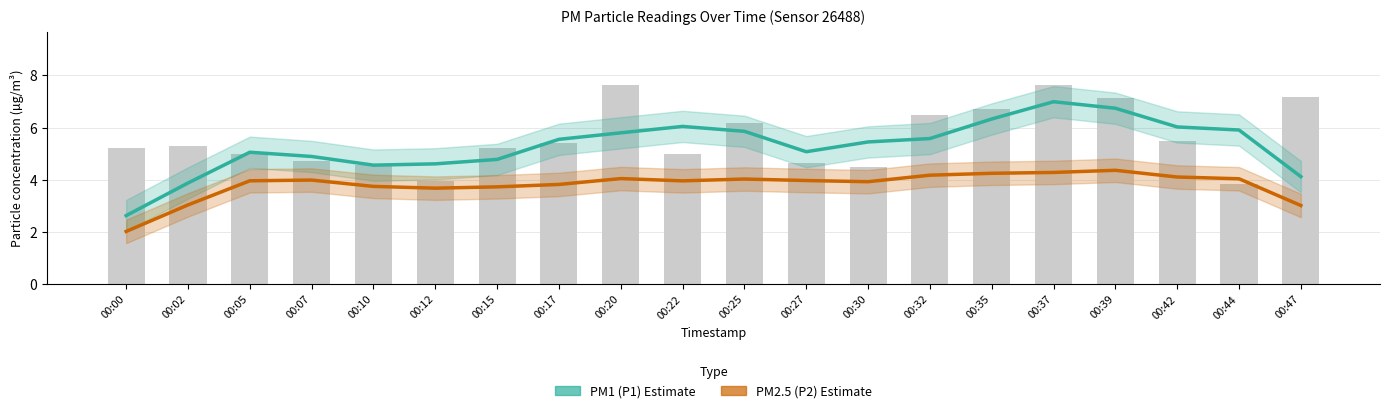

Is the value of PM2.5 (P2) Estimate at 00:22 greater than the value of PM1 (P1) Estimate at 00:47?

No